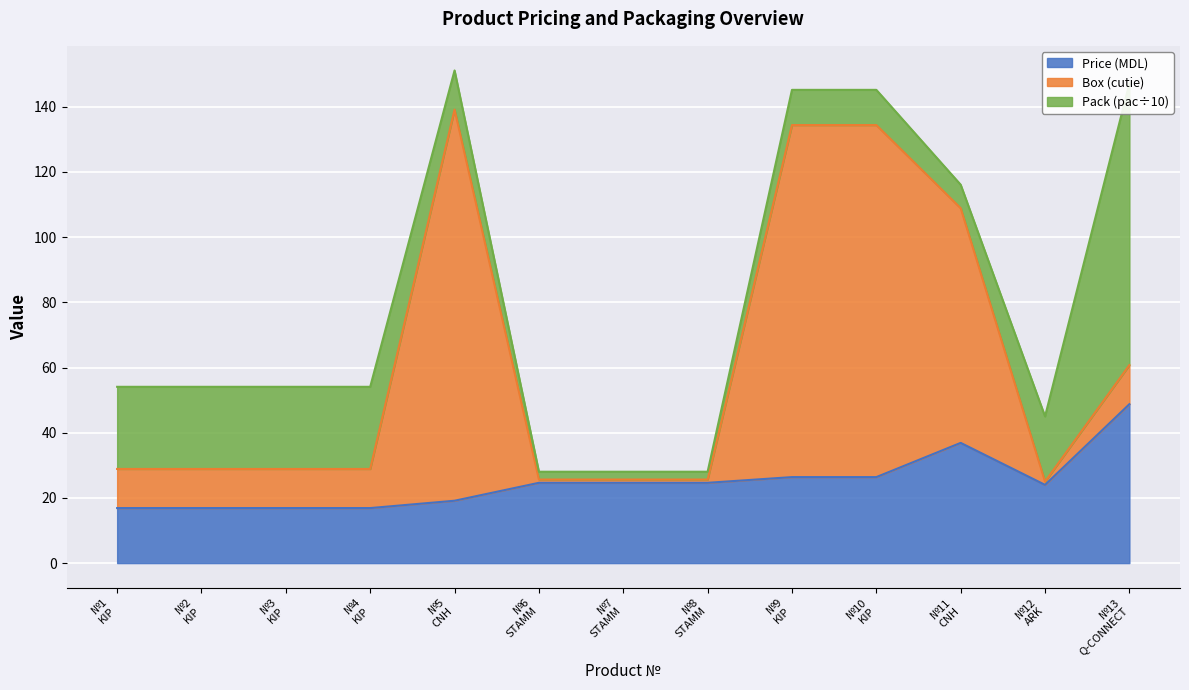

What are all the series names shown in the legend?

Price (MDL), Box (cutie), Pack (pac÷10)